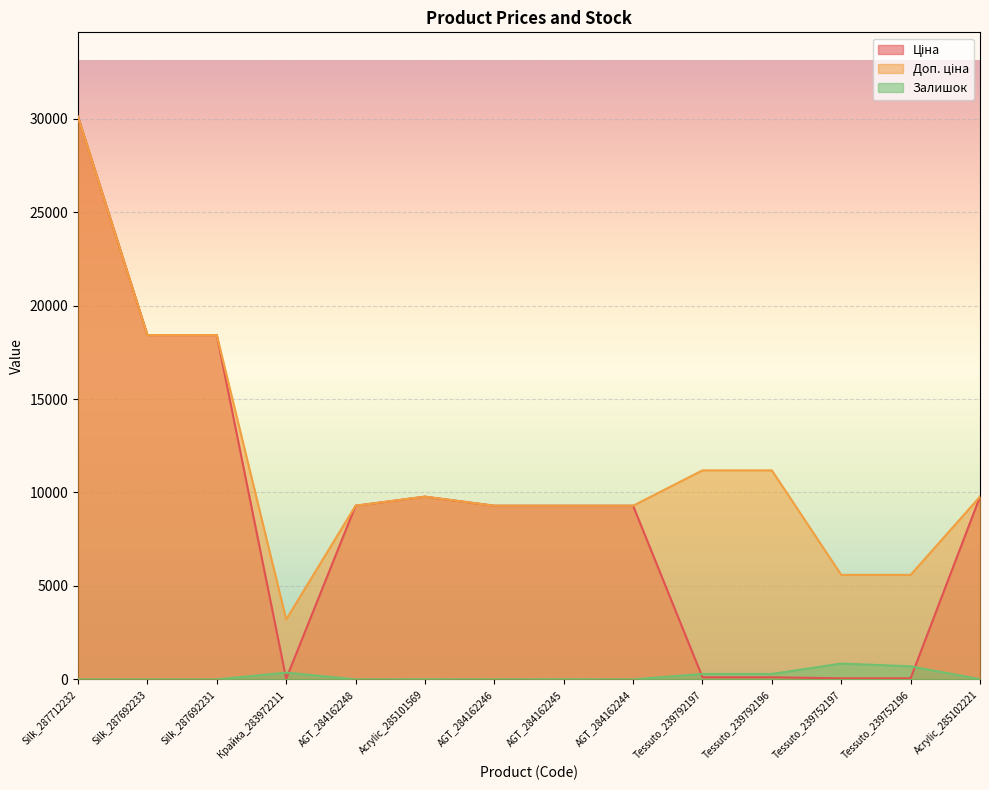

What is the difference between the highest and lowest values at Silk_287692233?

18420.9